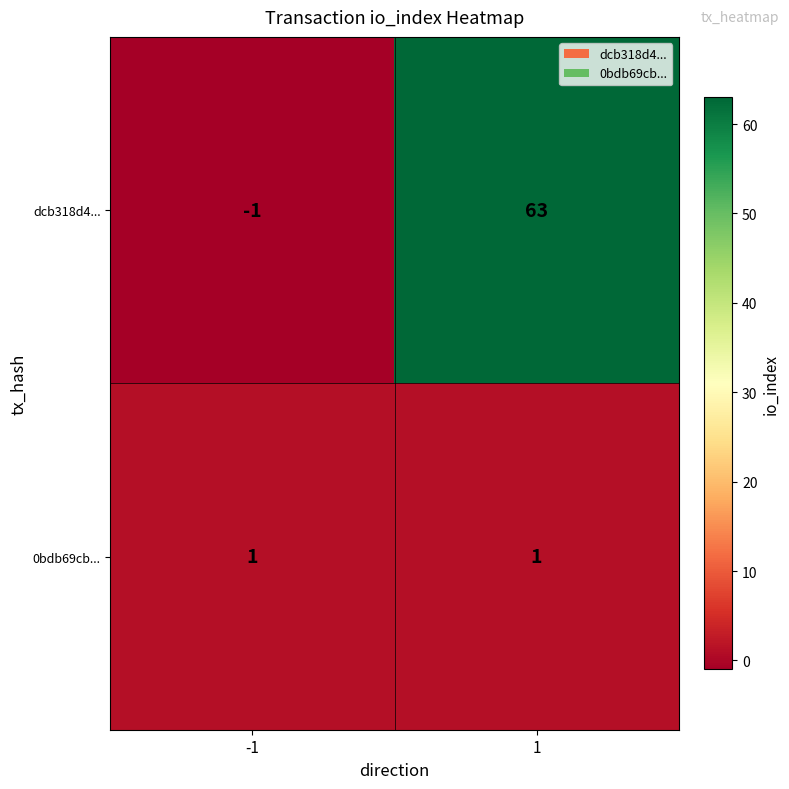

Reading right to left, what are all the values shown in this chart?

dcb318d4...: 1=63	-1=-1
0bdb69cb...: 1=1	-1=1